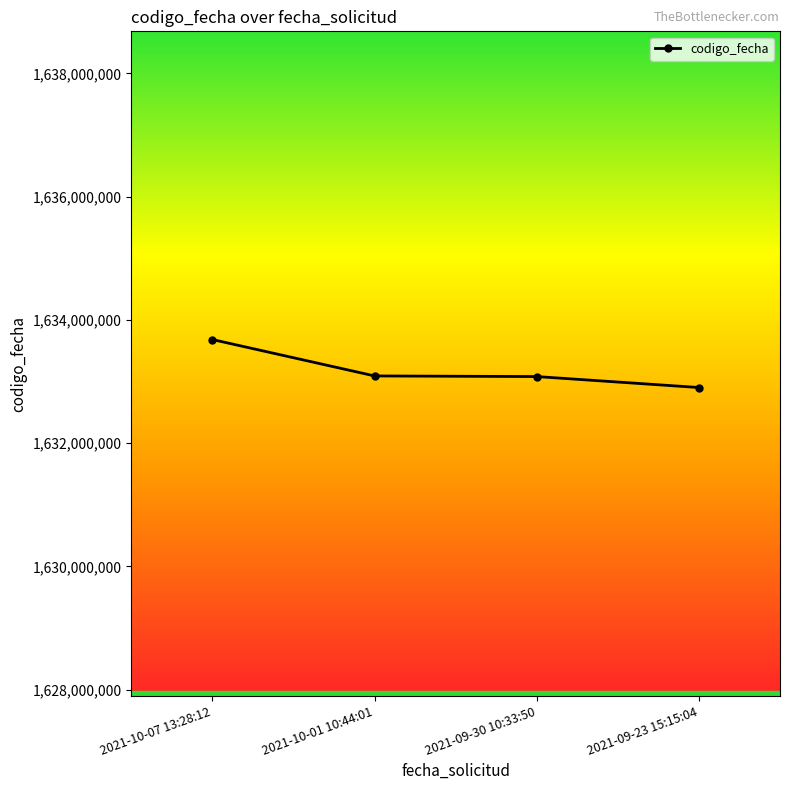

What is the label of the 1st point from the left?

2021-10-07 13:28:12